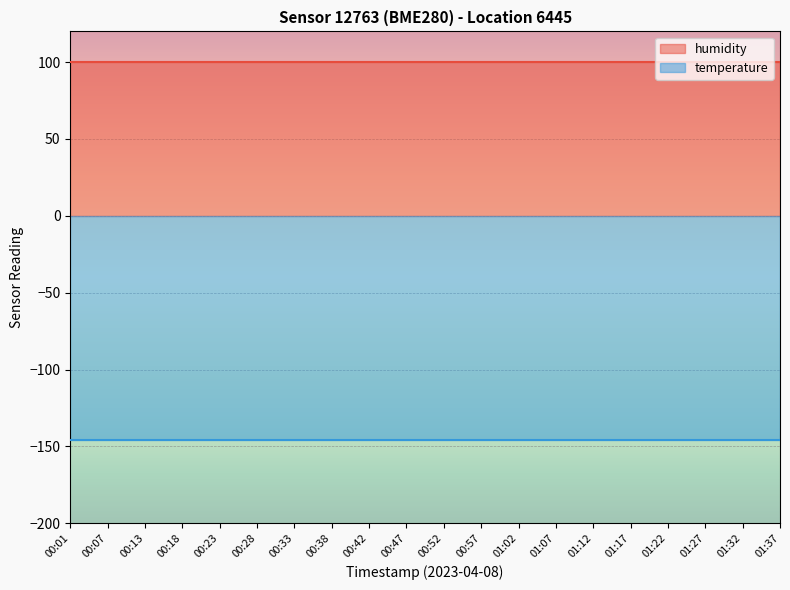

What is the average value of the temperature series?

146.1